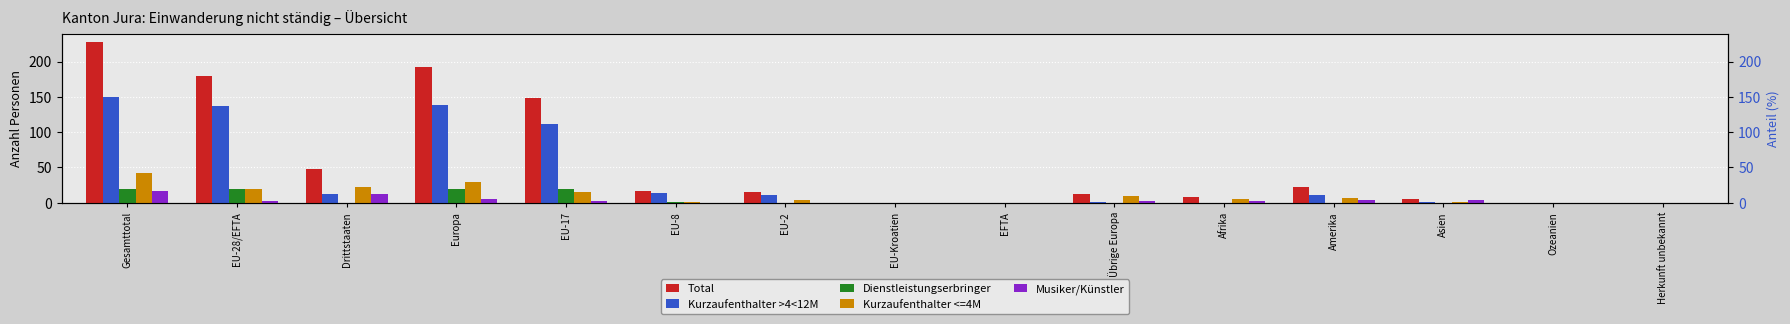

What is the difference between the second highest and minimum values in the Kurzaufenthalter <=4M series?

29